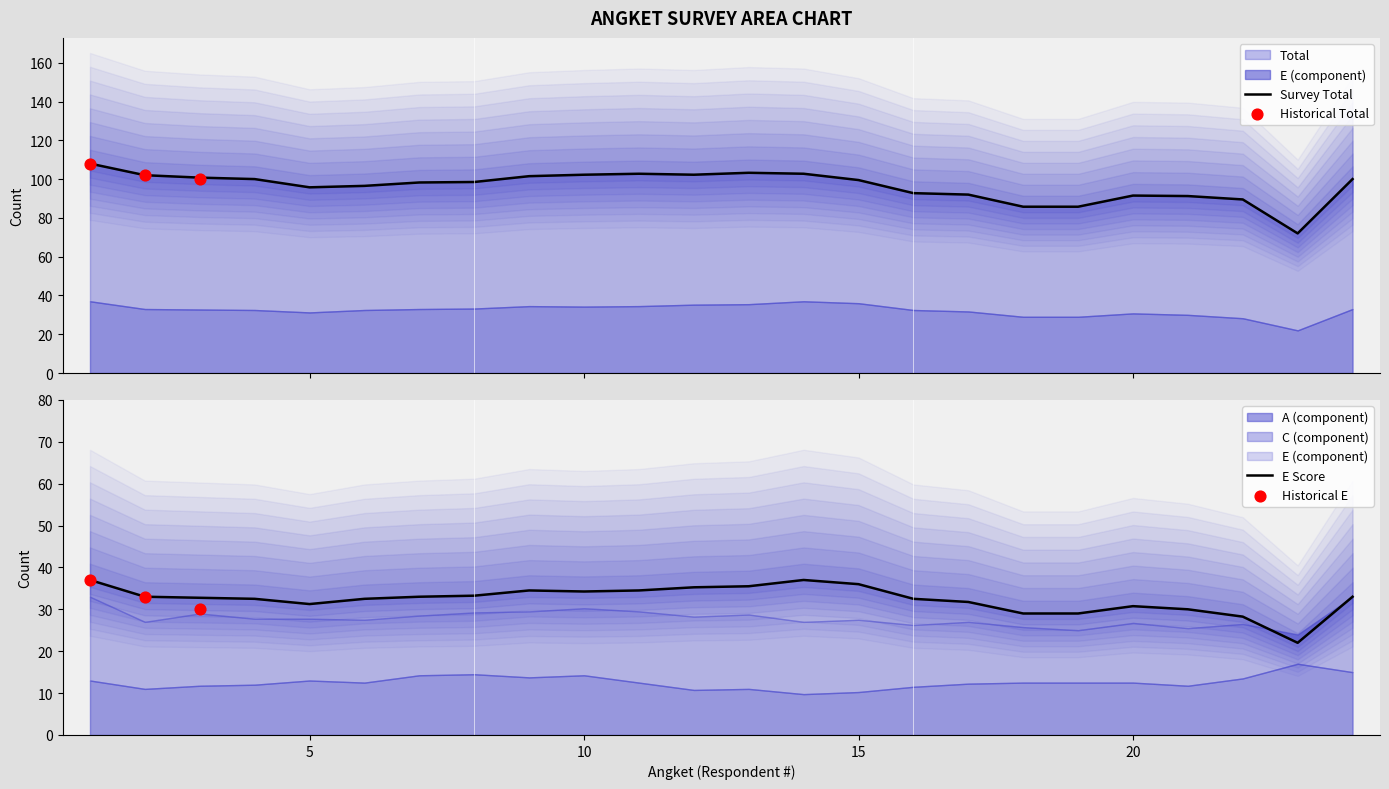

Which series contains the lowest Y value?

C